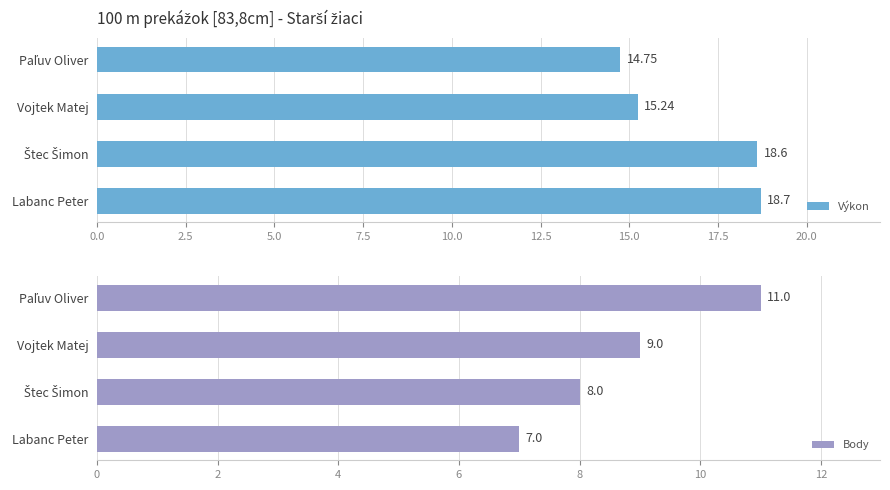

True or false: Body has a value of 2 at Labanc Peter.

False